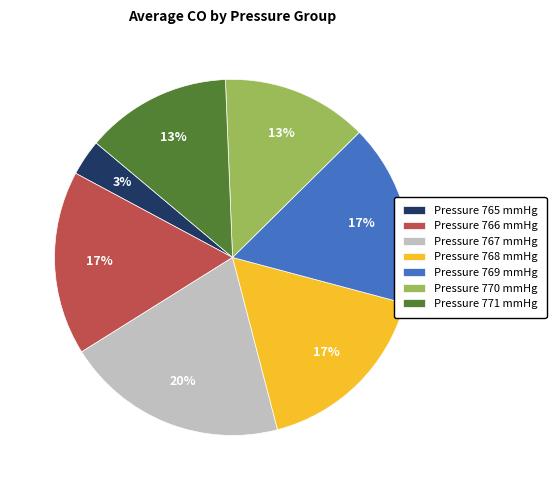

What is the smallest slice in the pie chart?

Pressure 765 mmHg